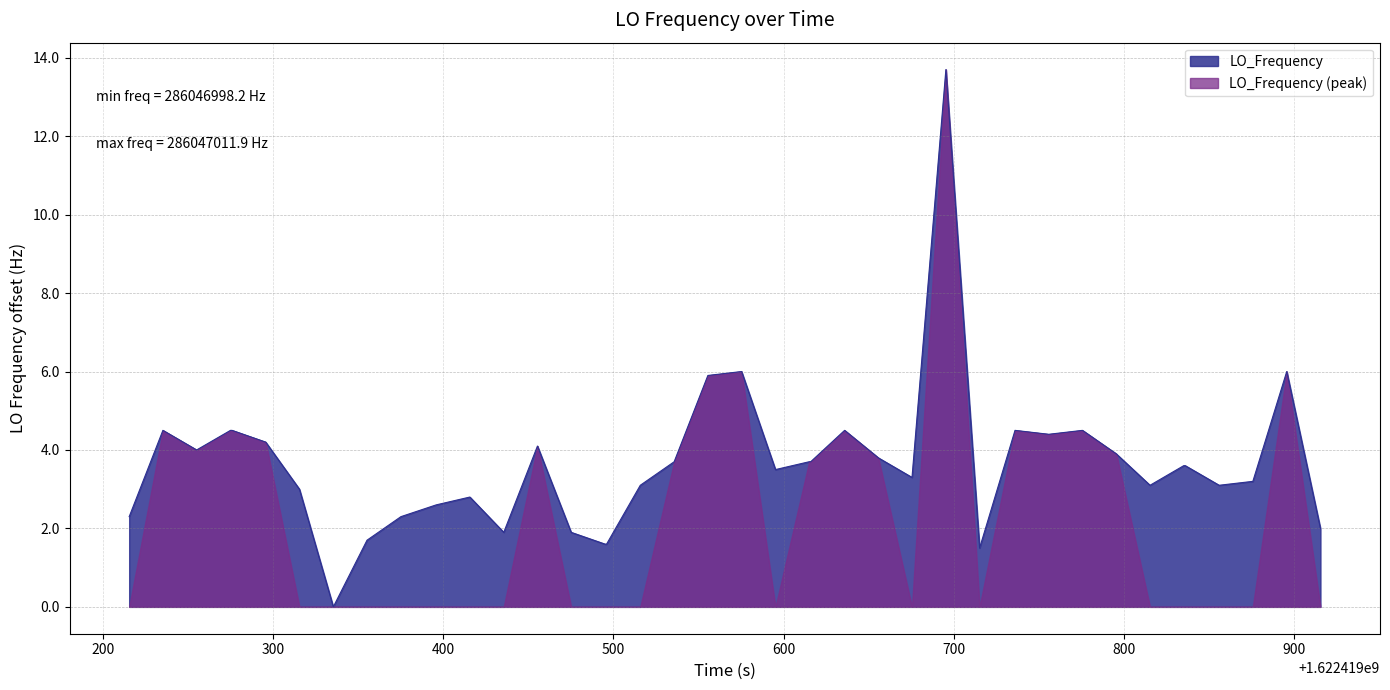

Does the chart display data point markers on the line(s)?

No